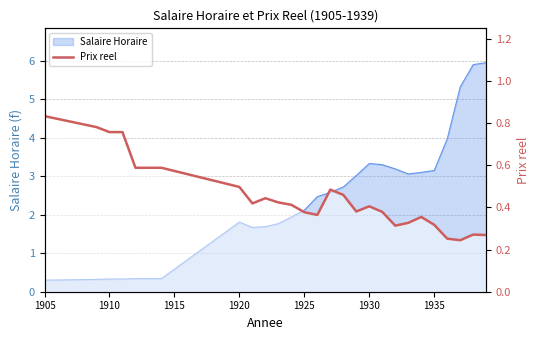

How many lines are shown in the chart?

1